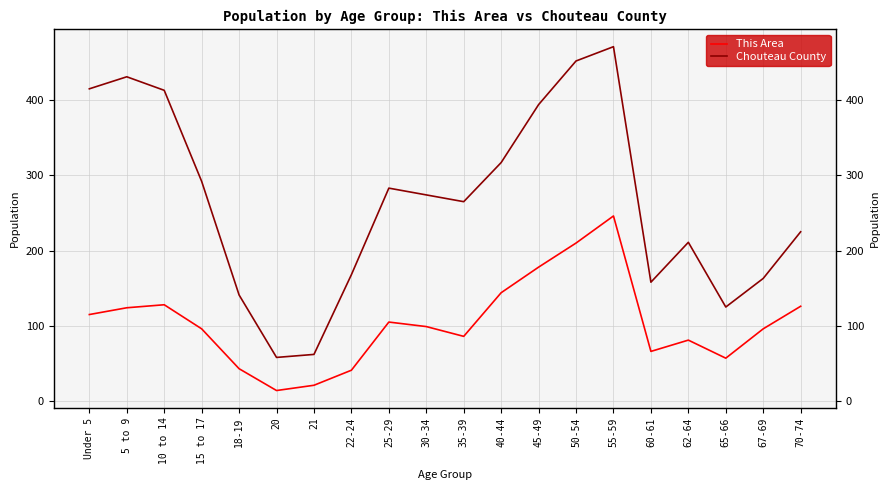

Is the value of This Area at 70-74 greater than the value of Chouteau County at 25-29?

No